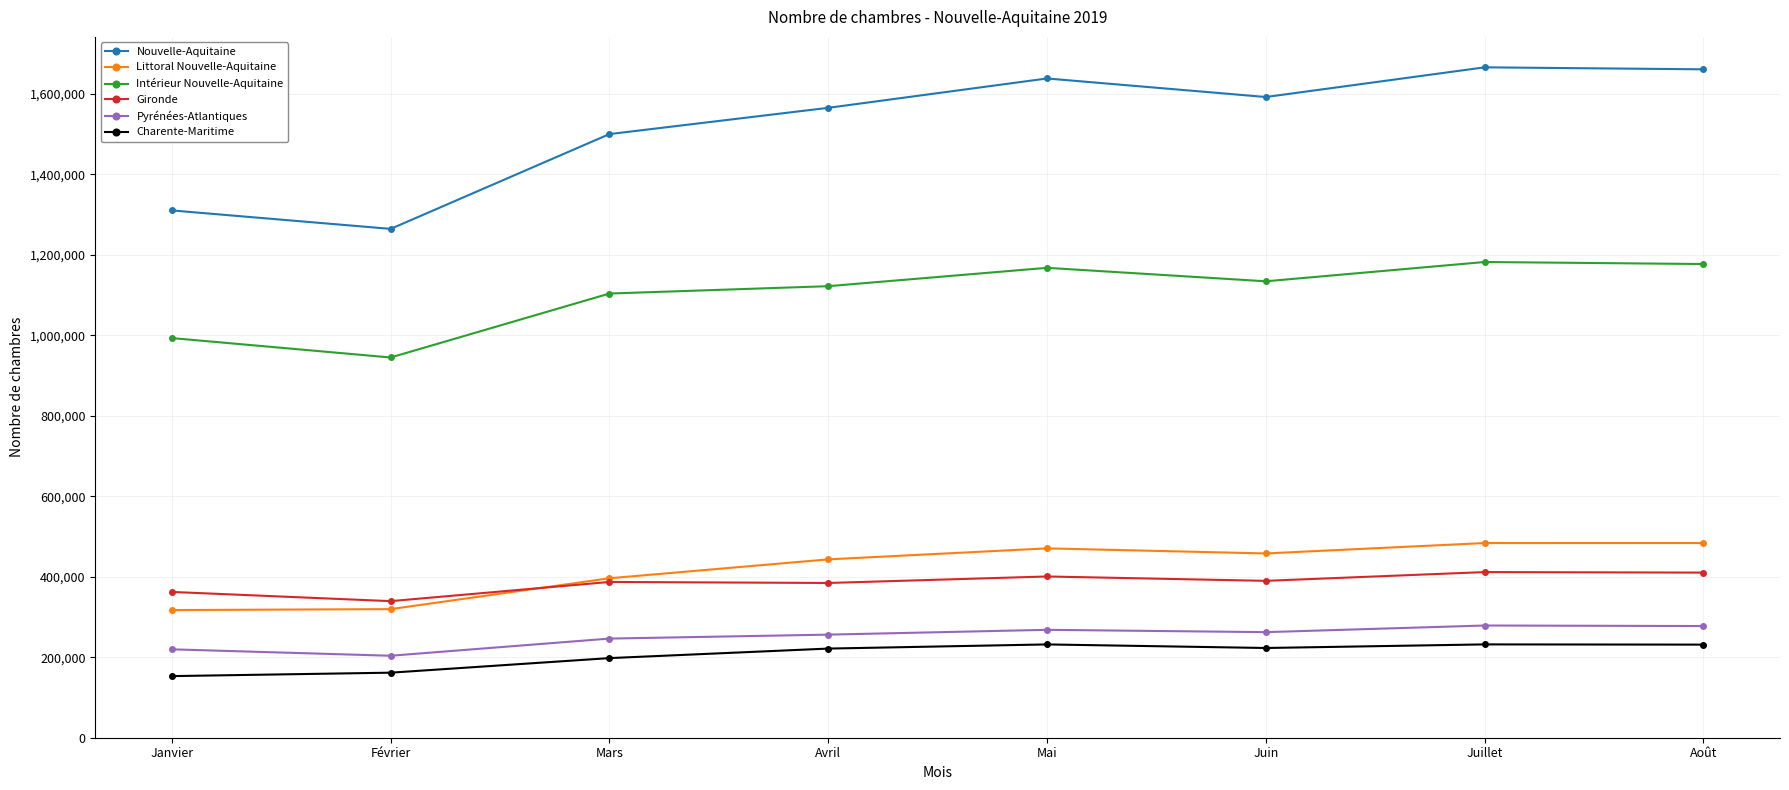

How many distinct data groups are displayed?

6